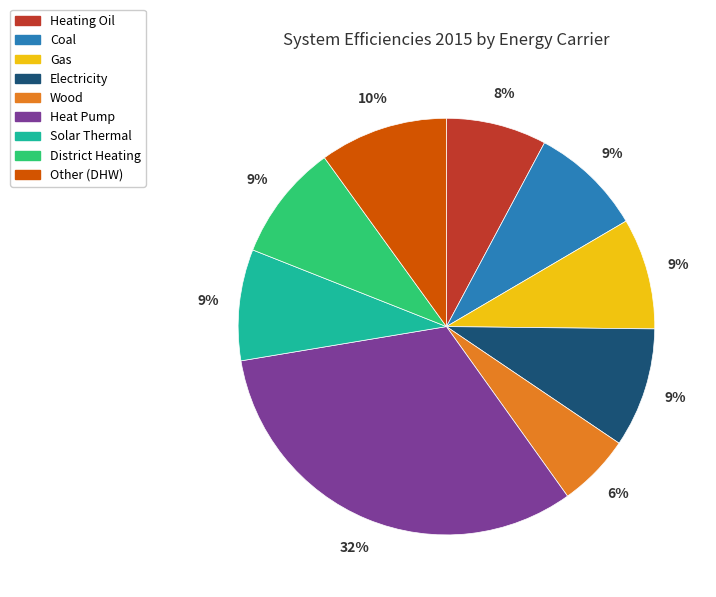

Which category has the smallest portion of the pie?

Wood